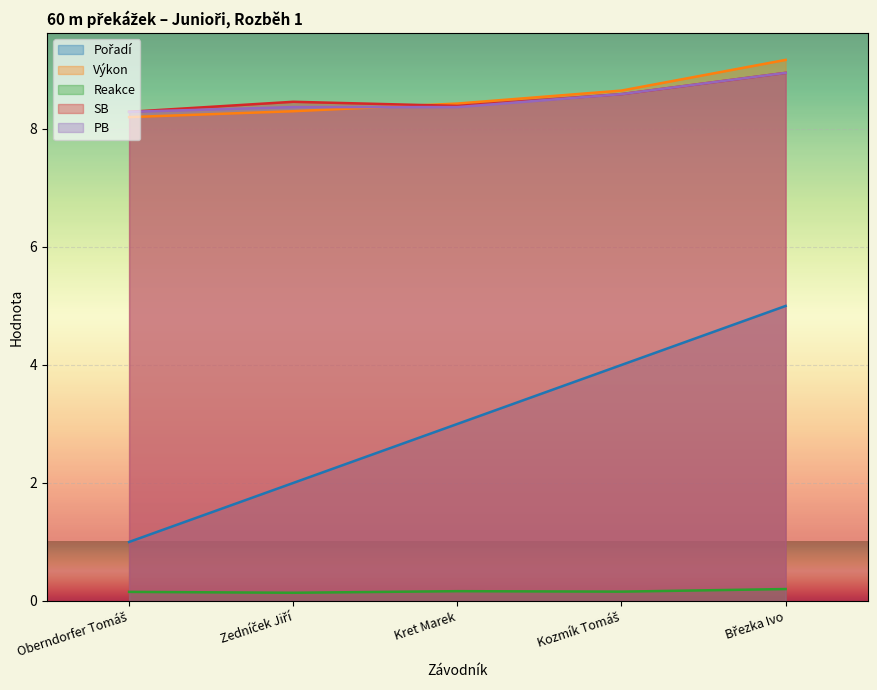

True or false: Reakce and PB intersect in this chart.

False